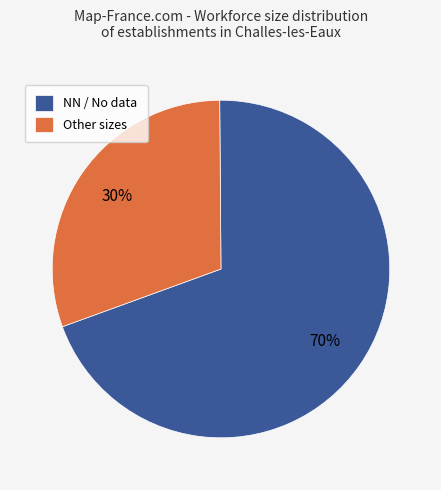

Which category has the biggest portion of the pie?

NN / No data